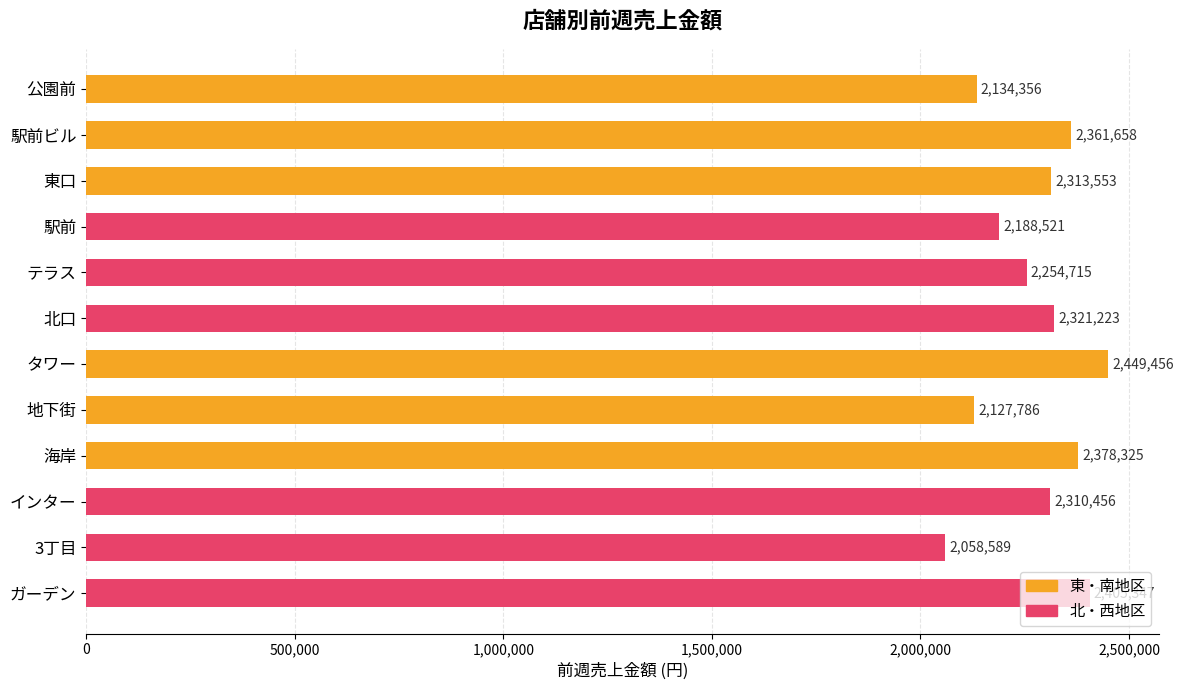

True or false: the data shows 2405347 at ガーデン.

True